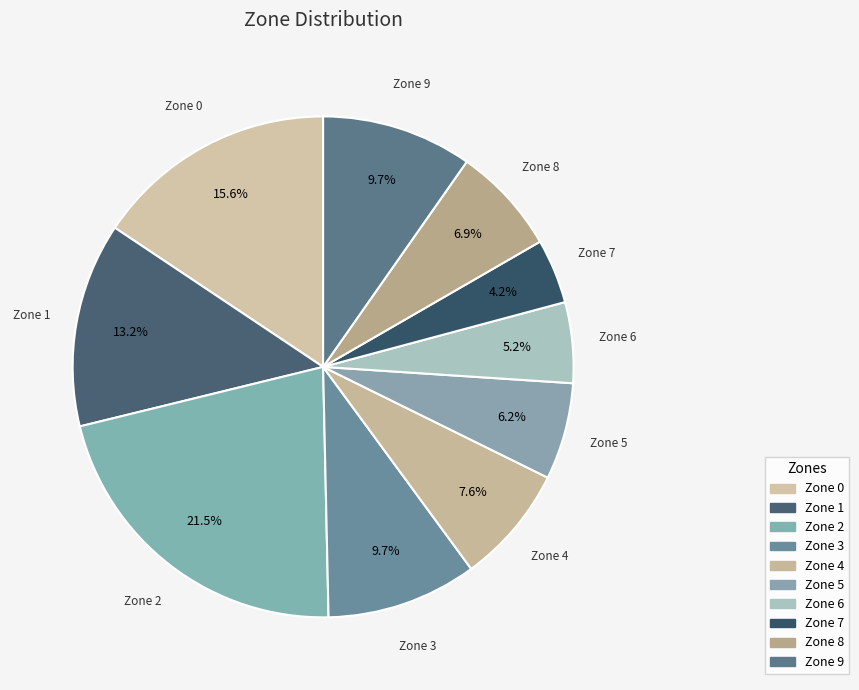

How many segments does this pie chart have?

10